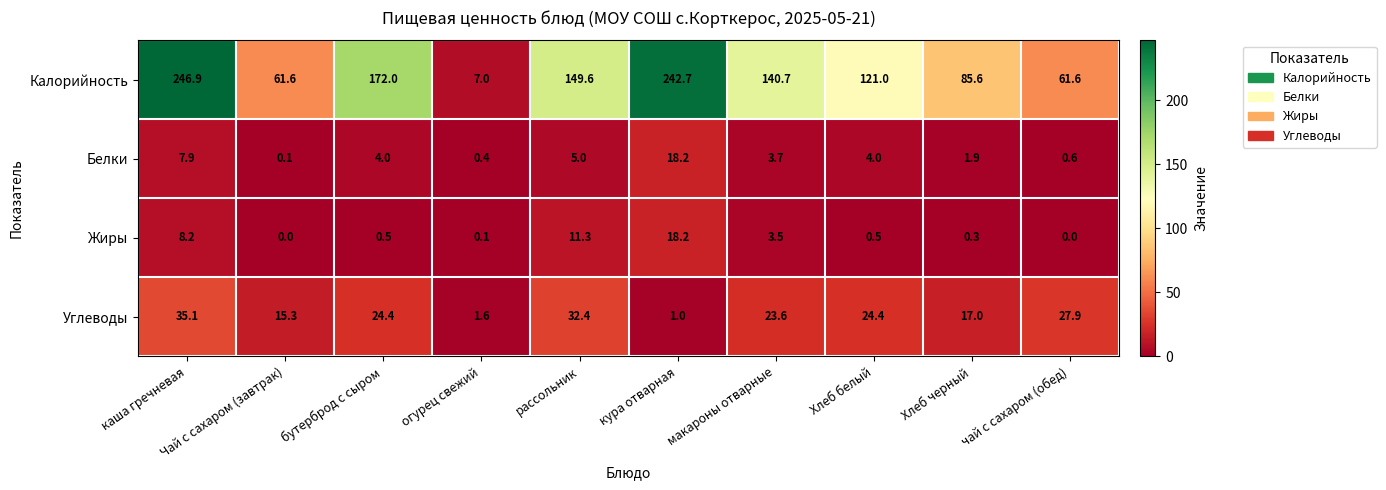

At how many categories does at least one series exceed 94?

6